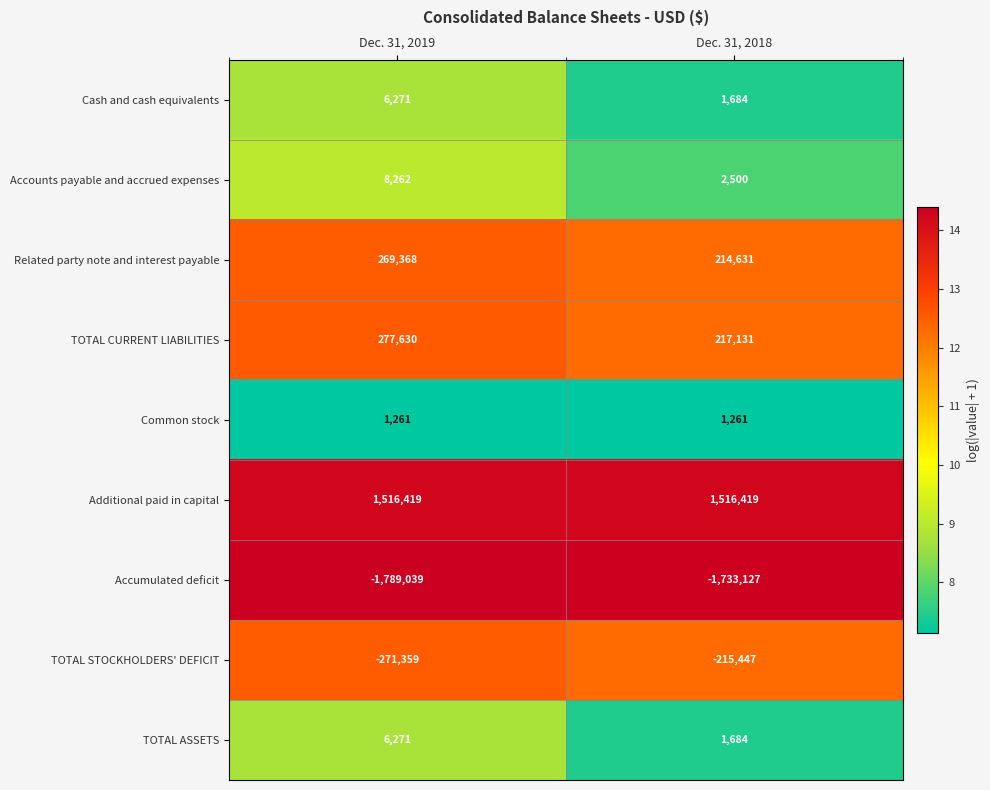

Which category has the highest value in the TOTAL ASSETS series?

Dec. 31, 2019